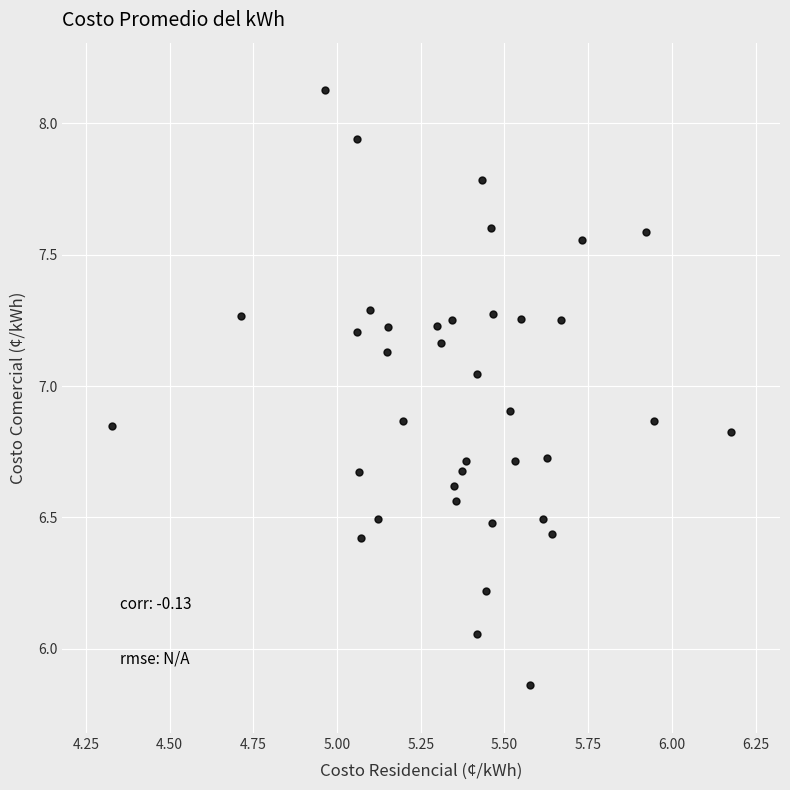

What is the range of Y values (max minus min)?

2.3